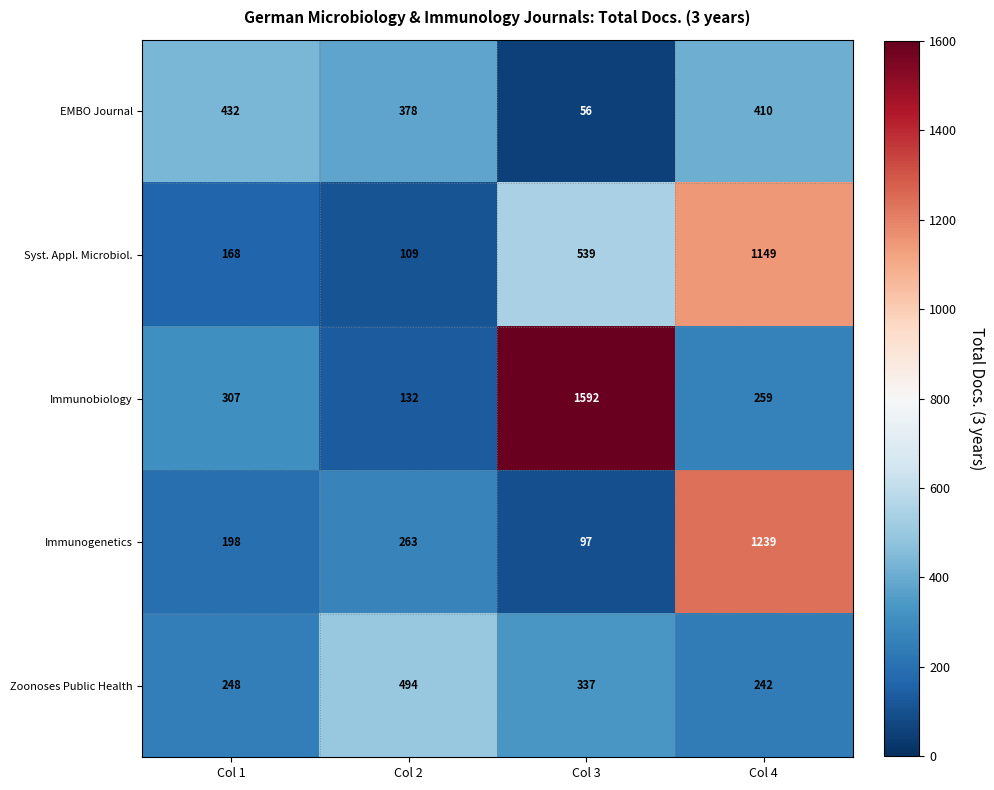

At which category is the sum across all series the highest?

Col 4